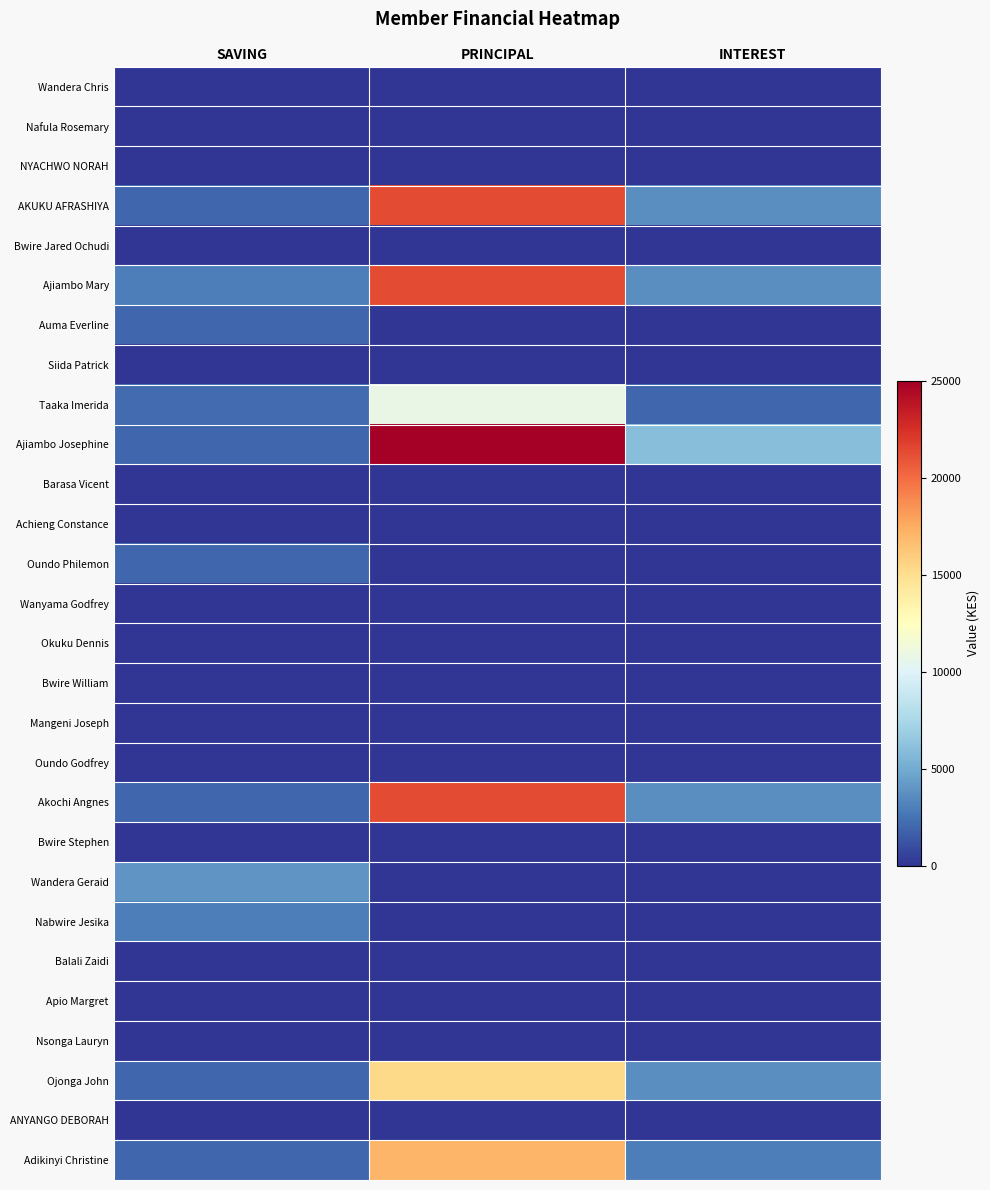

Reading right to left, transcribe all the data shown in this chart.

Wandera Chris: INTEREST=0	PRINCIPAL=0	SAVING=0
Nafula Rosemary: INTEREST=0	PRINCIPAL=0	SAVING=0
NYACHWO NORAH: INTEREST=0	PRINCIPAL=0	SAVING=0
AKUKU AFRASHIYA: INTEREST=3700	PRINCIPAL=21300	SAVING=2000
Bwire Jared Ochudi: INTEREST=0	PRINCIPAL=0	SAVING=0
Ajiambo Mary: INTEREST=3700	PRINCIPAL=21300	SAVING=3000
Auma Everline: INTEREST=0	PRINCIPAL=0	SAVING=2000
Siida Patrick: INTEREST=0	PRINCIPAL=0	SAVING=0
Taaka Imerida: INTEREST=2000	PRINCIPAL=10800	SAVING=2200
Ajiambo Josephine: INTEREST=6000	PRINCIPAL=25000	SAVING=2000
Barasa Vicent: INTEREST=0	PRINCIPAL=0	SAVING=0
Achieng Constance: INTEREST=0	PRINCIPAL=0	SAVING=0
Oundo Philemon: INTEREST=0	PRINCIPAL=0	SAVING=2000
Wanyama Godfrey: INTEREST=0	PRINCIPAL=0	SAVING=0
Okuku Dennis: INTEREST=0	PRINCIPAL=0	SAVING=0
Bwire William: INTEREST=0	PRINCIPAL=0	SAVING=0
Mangeni Joseph: INTEREST=0	PRINCIPAL=0	SAVING=0
Oundo Godfrey: INTEREST=0	PRINCIPAL=0	SAVING=0
Akochi Angnes: INTEREST=3700	PRINCIPAL=21300	SAVING=2000
Bwire Stephen: INTEREST=0	PRINCIPAL=0	SAVING=0
Wandera Geraid: INTEREST=0	PRINCIPAL=0	SAVING=4000
Nabwire Jesika: INTEREST=0	PRINCIPAL=0	SAVING=3000
Balali Zaidi: INTEREST=0	PRINCIPAL=0	SAVING=0
Apio Margret: INTEREST=0	PRINCIPAL=0	SAVING=0
Nsonga Lauryn: INTEREST=0	PRINCIPAL=0	SAVING=0
Ojonga John: INTEREST=3700	PRINCIPAL=15300	SAVING=2000
ANYANGO DEBORAH: INTEREST=0	PRINCIPAL=0	SAVING=0
Adikinyi Christine: INTEREST=3000	PRINCIPAL=17000	SAVING=2000